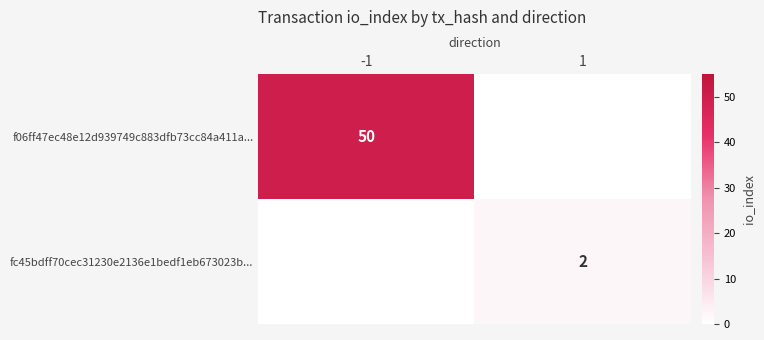

The fc45bdff70cec31230e2136e1bedf1eb673023b... series shows 1 at 1. True or false?

False